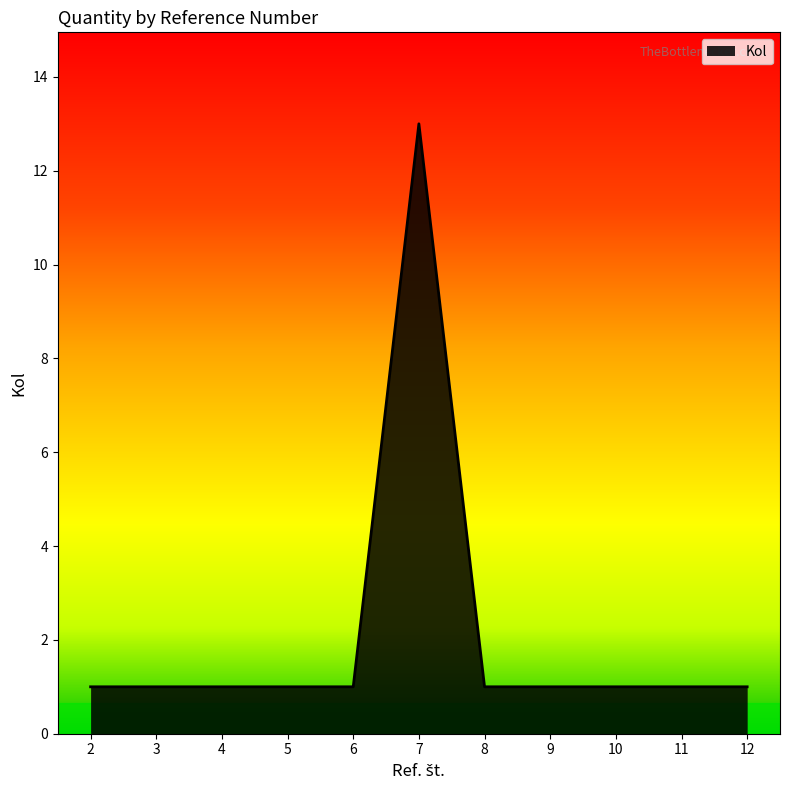

What is the difference between the maximum and minimum values?

12